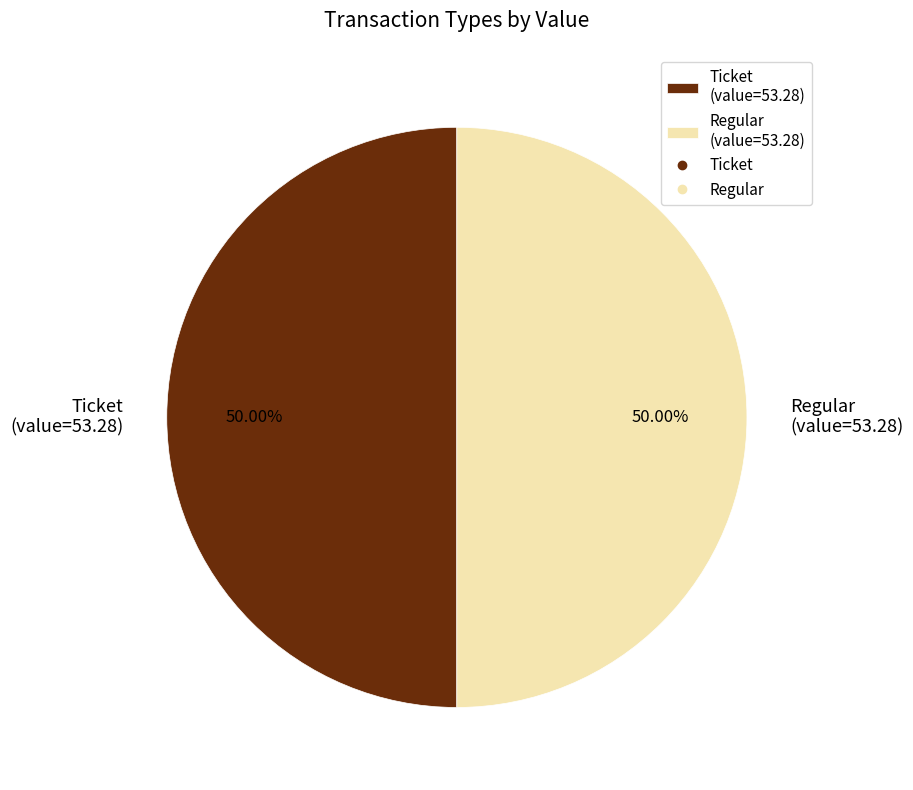

Combined, do Ticket (value=53.28) and Regular (value=53.28) account for over 50%?

Yes